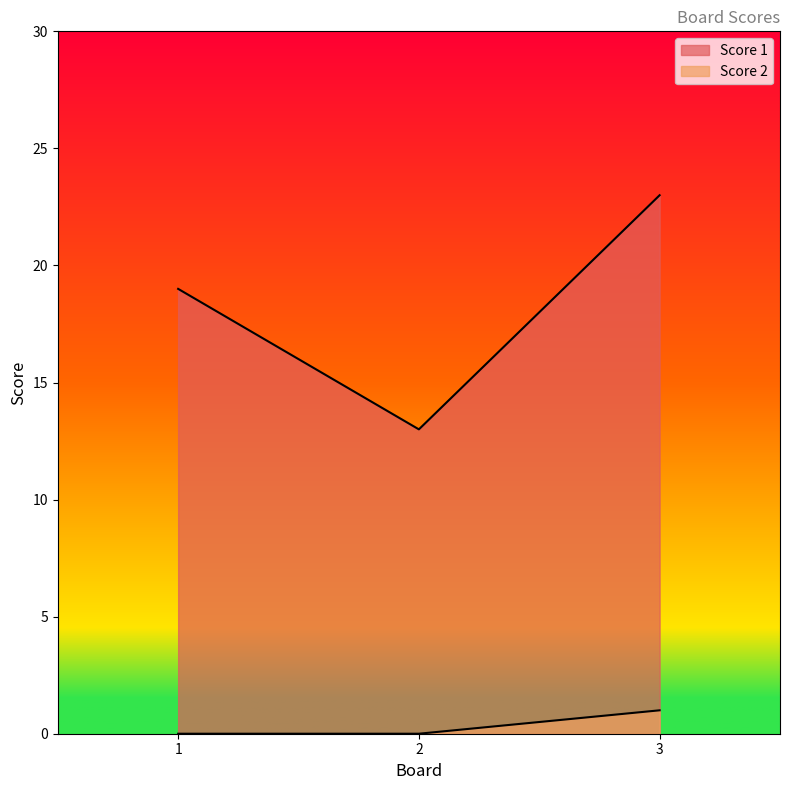

Rank the series by their maximum value, from lowest to highest.

Score 2, Score 1